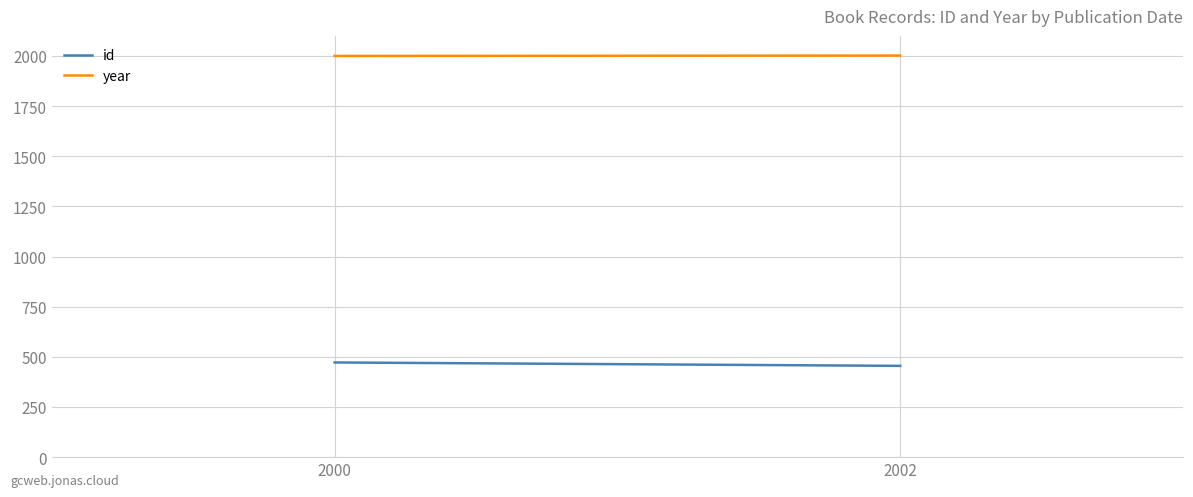

What are all the series names shown in the legend?

id, year